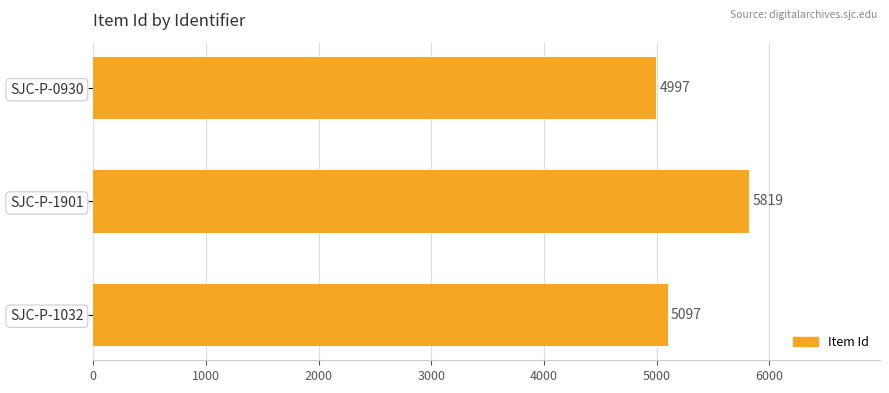

The value at SJC-P-1032 is 5097. True or false?

True